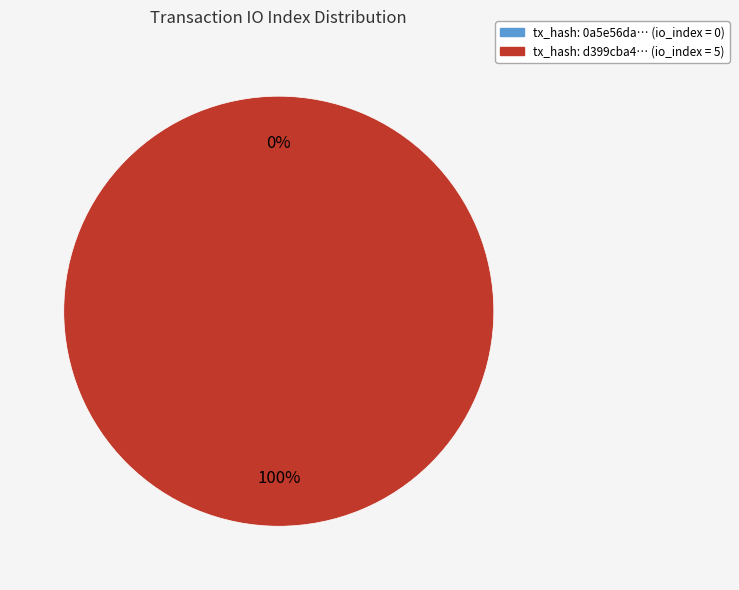

To the nearest percent, what is the combined percentage of tx_index_0 and tx_index_5?

100%